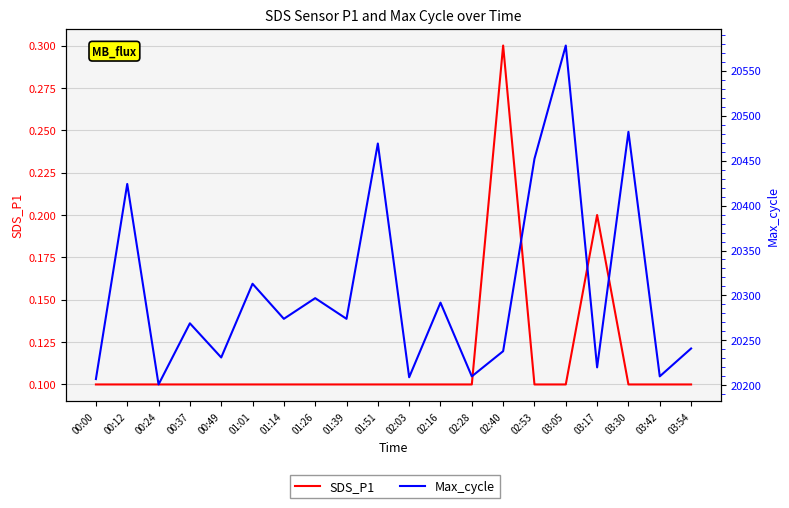

Reading left to right, extract all data points from this chart.

SDS_P1: 00:00=0.1	00:12=0.1	00:24=0.1	00:37=0.1	00:49=0.1	01:01=0.1	01:14=0.1	01:26=0.1	01:39=0.1	01:51=0.1	02:03=0.1	02:16=0.1	02:28=0.1	02:40=0.3	02:53=0.1	03:05=0.1	03:17=0.2	03:30=0.1	03:42=0.1	03:54=0.1
Max_cycle: 00:00=20207.0	00:12=20424.0	00:24=20201.0	00:37=20269.0	00:49=20231.0	01:01=20313.0	01:14=20274.0	01:26=20297.0	01:39=20274.0	01:51=20469.0	02:03=20209.0	02:16=20292.0	02:28=20210.0	02:40=20238.0	02:53=20452.0	03:05=20578.0	03:17=20220.0	03:30=20482.0	03:42=20210.0	03:54=20241.0